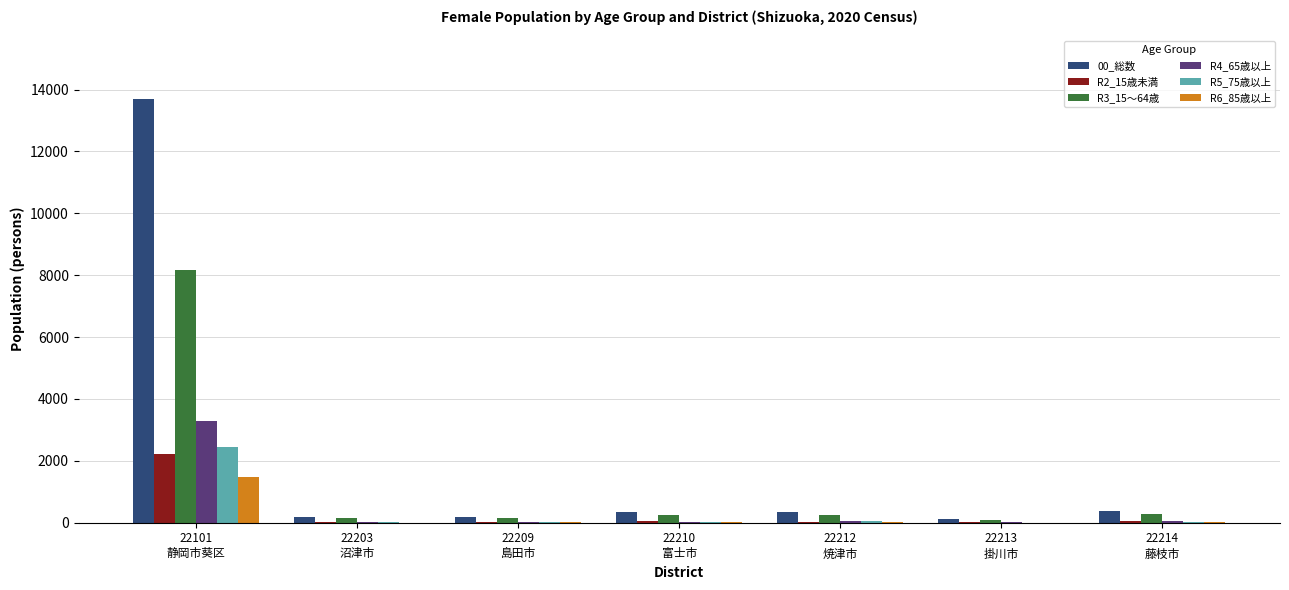

What is the maximum value shown in the chart?

13694